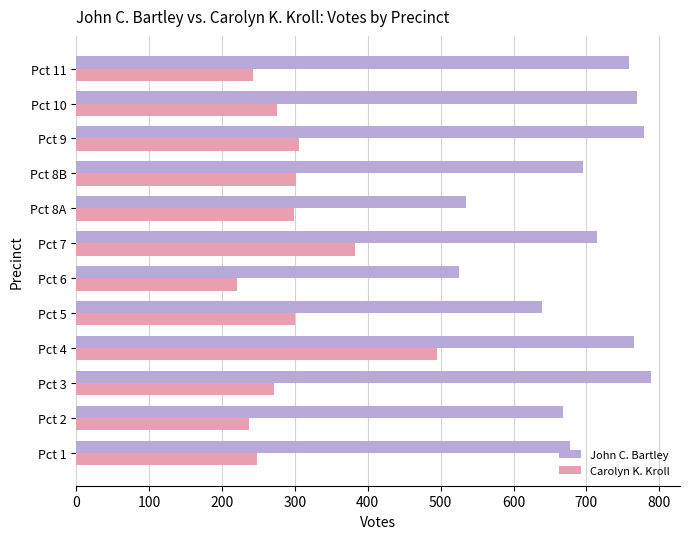

What is the difference between the highest and lowest values at Pct 6?

304